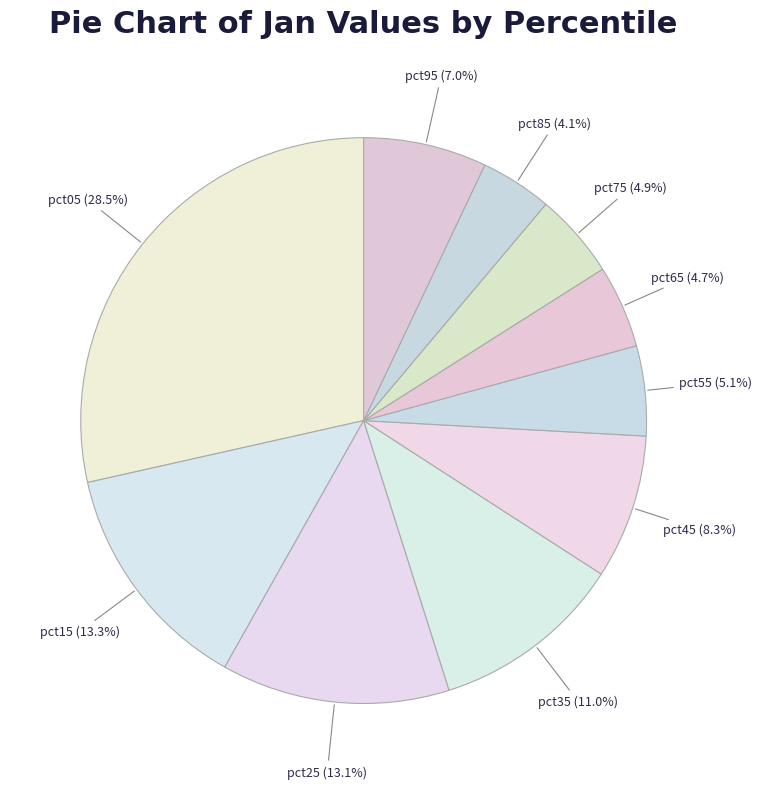

How many segments does this pie chart have?

10